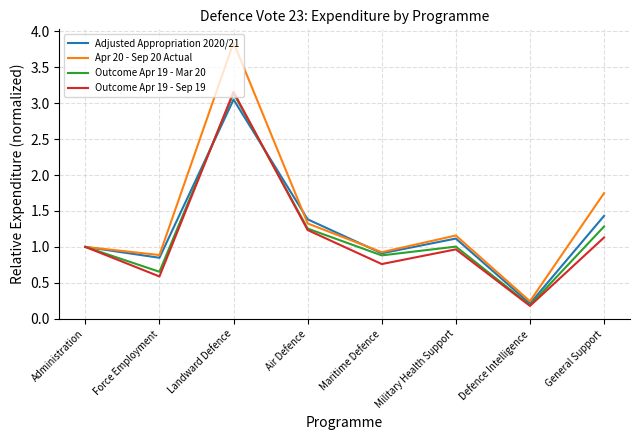

Between Landward Defence and Maritime Defence, which series saw the biggest shift?

Apr 20 - Sep 20 Actual